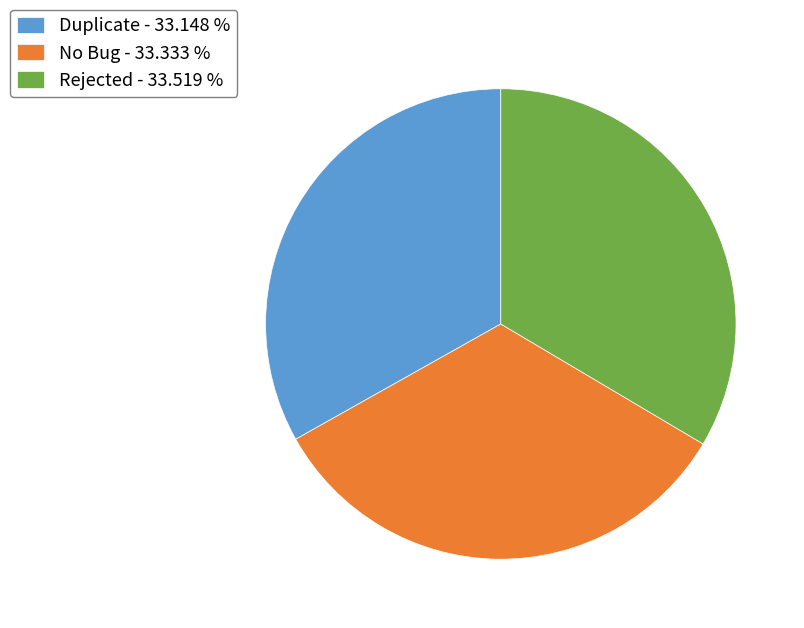

Does any single category account for the majority?

No